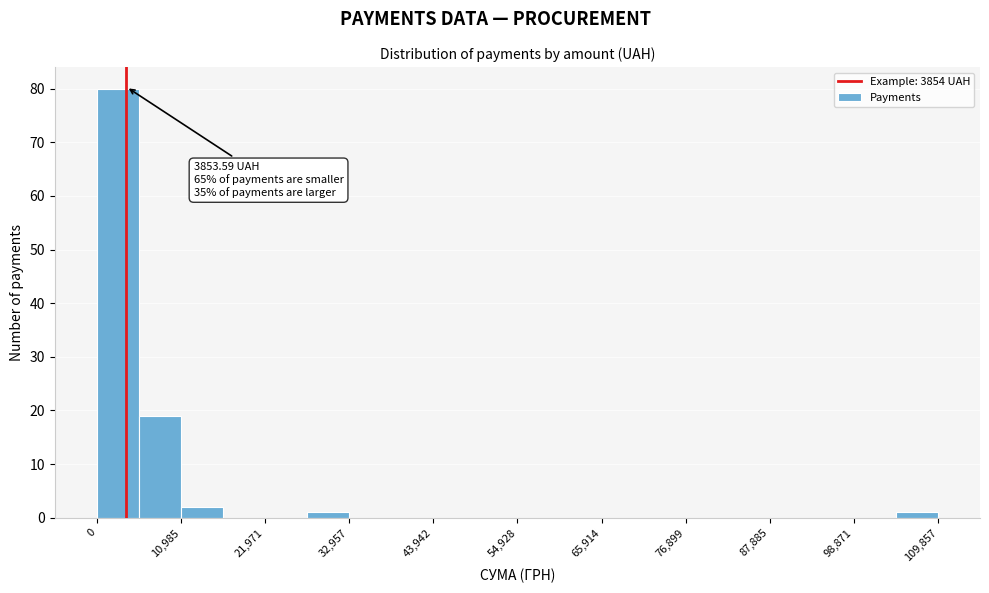

Around what value on the x-axis is the tallest bar? Give the approximate position of its centre, as read against the axis.

2000